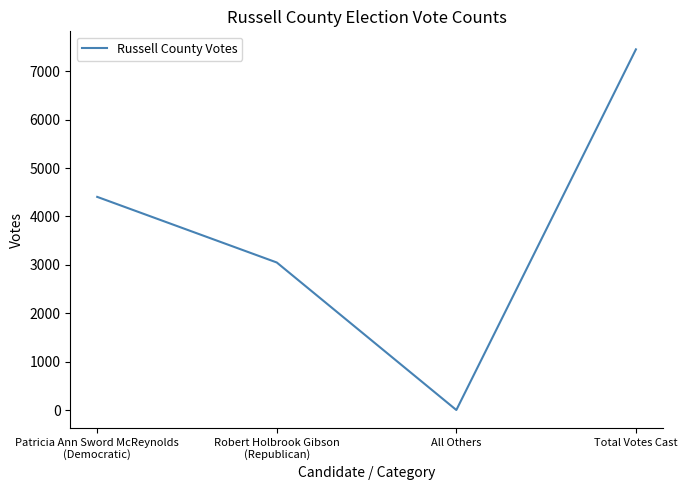

Reading left to right, list all the values displayed in this chart.

Patricia Ann Sword McReynolds
(Democratic)=4405	Robert Holbrook Gibson
(Republican)=3049	All Others=0	Total Votes Cast=7454